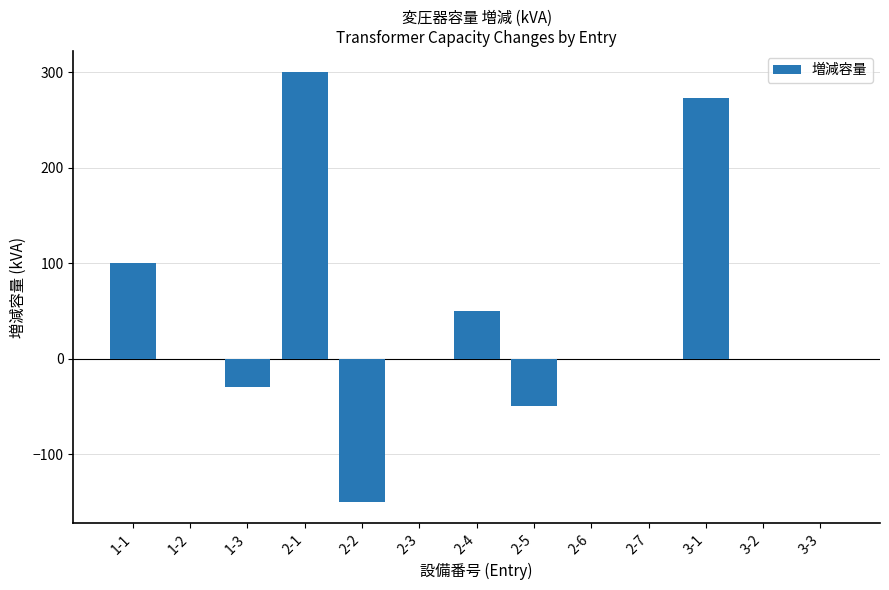

The chart shows a value of 202.3 at 2-6. True or false?

False